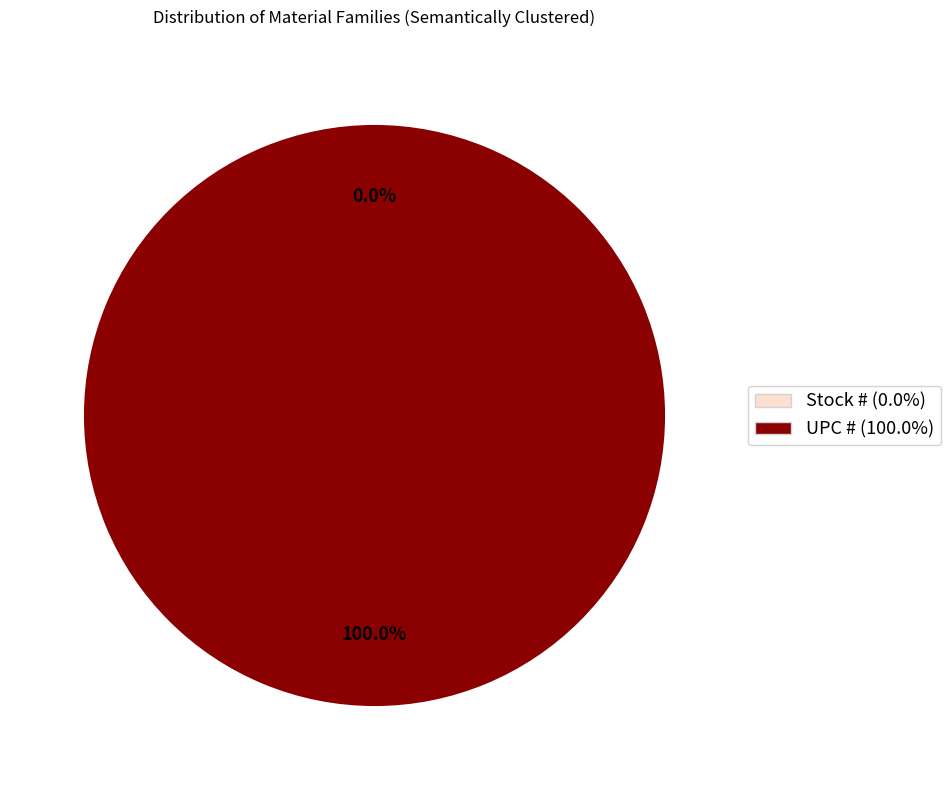

What is the smallest slice in the pie chart?

Stock #